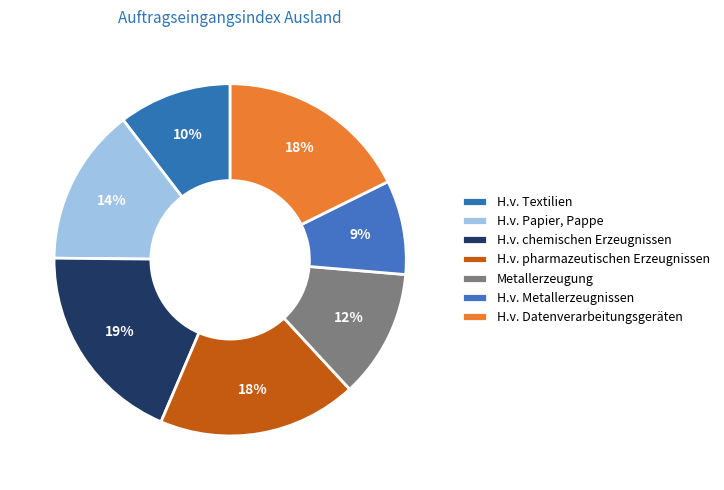

How many segments does this pie chart have?

7